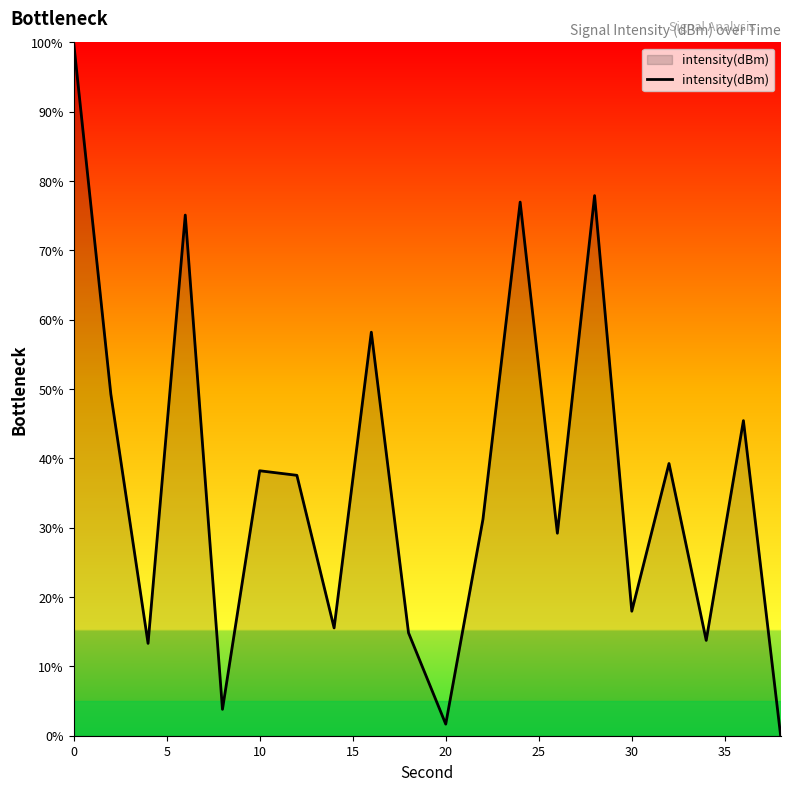

Does the chart display data point markers on the line(s)?

No